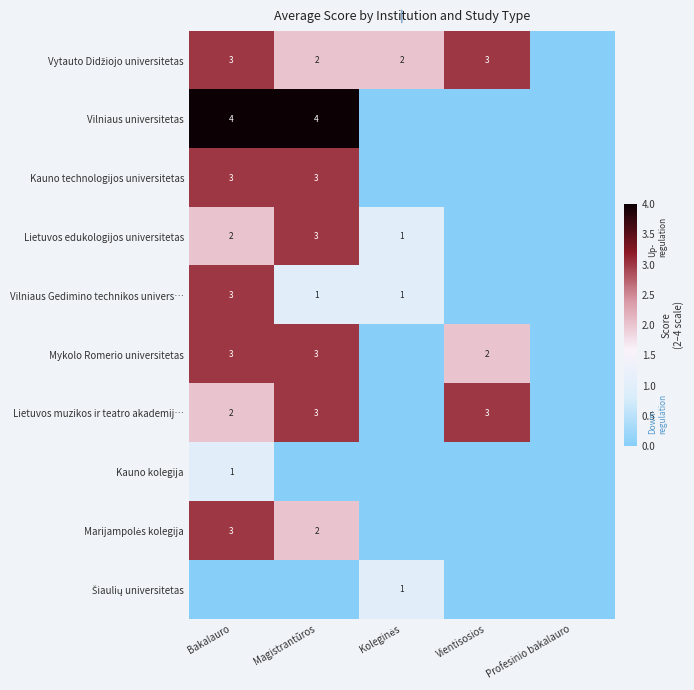

What is the difference between the highest and lowest values at Bakalauro?

4